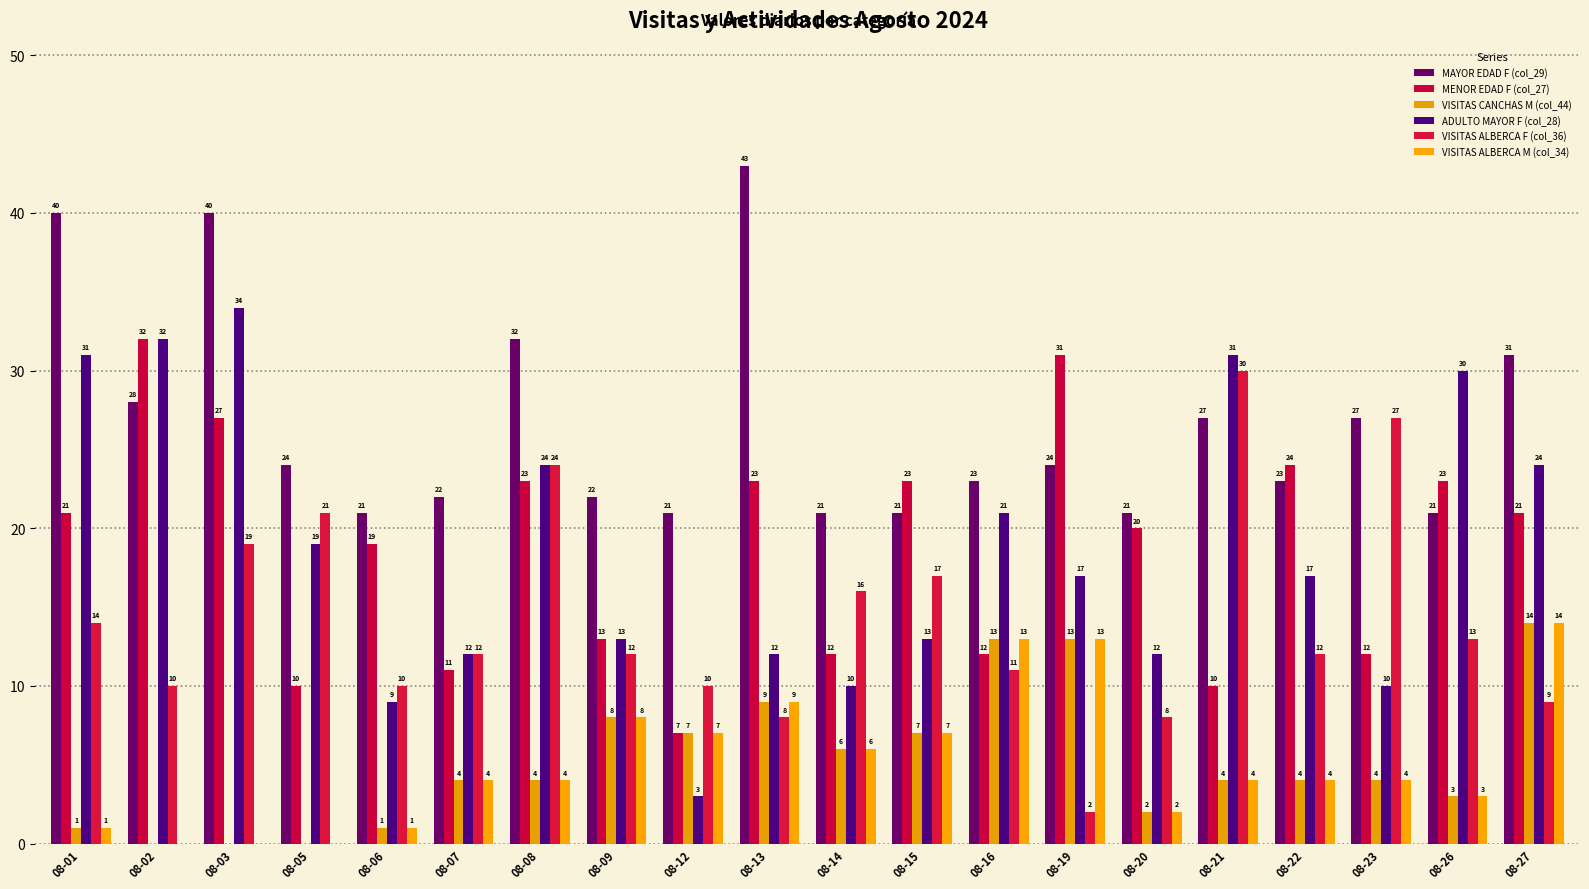

What value does the MENOR EDAD F (col_27) series have at 08-22, to the nearest 5?

25